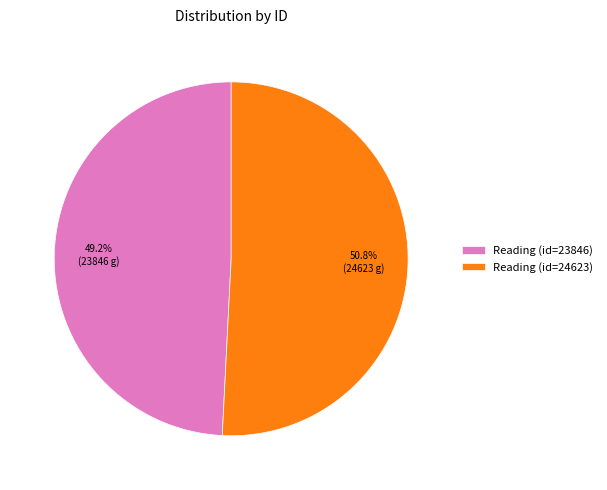

Which has a higher value, Reading (id=23846) or Reading (id=24623)?

Reading (id=24623)